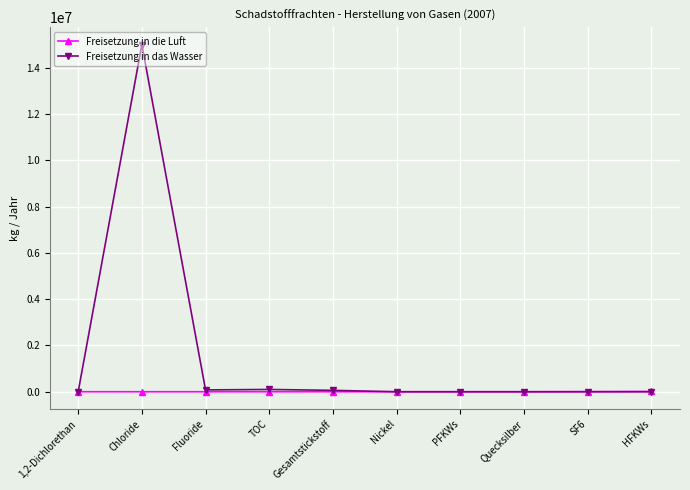

Is this an area chart (filled region under the line)?

No